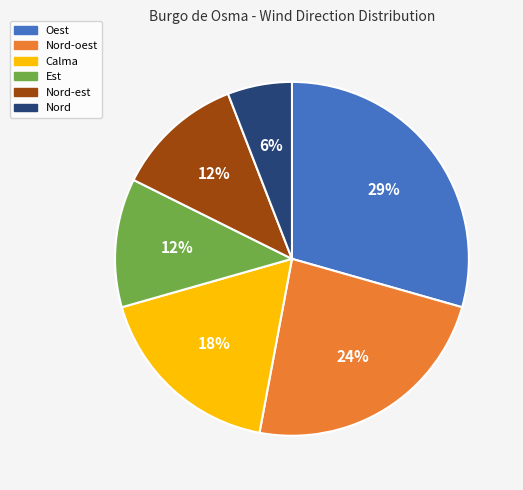

Does Est represent more than half of the total?

No